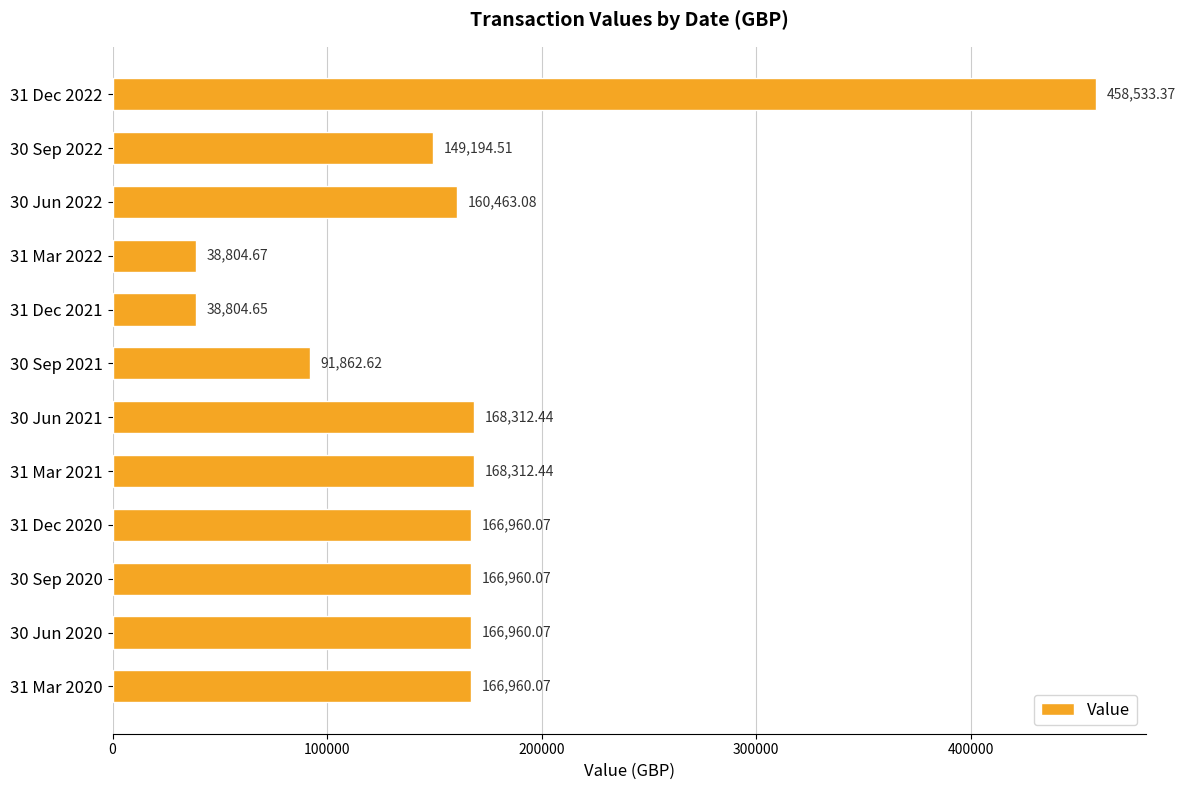

What is the smallest value displayed?

38804.7